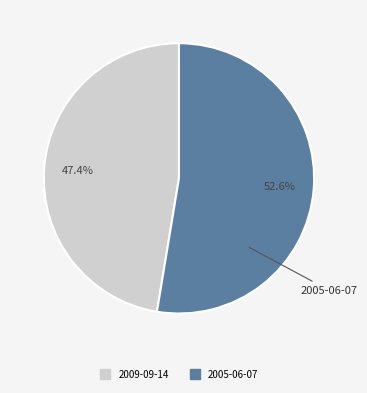

To the nearest percent, what is the average slice percentage?

50%